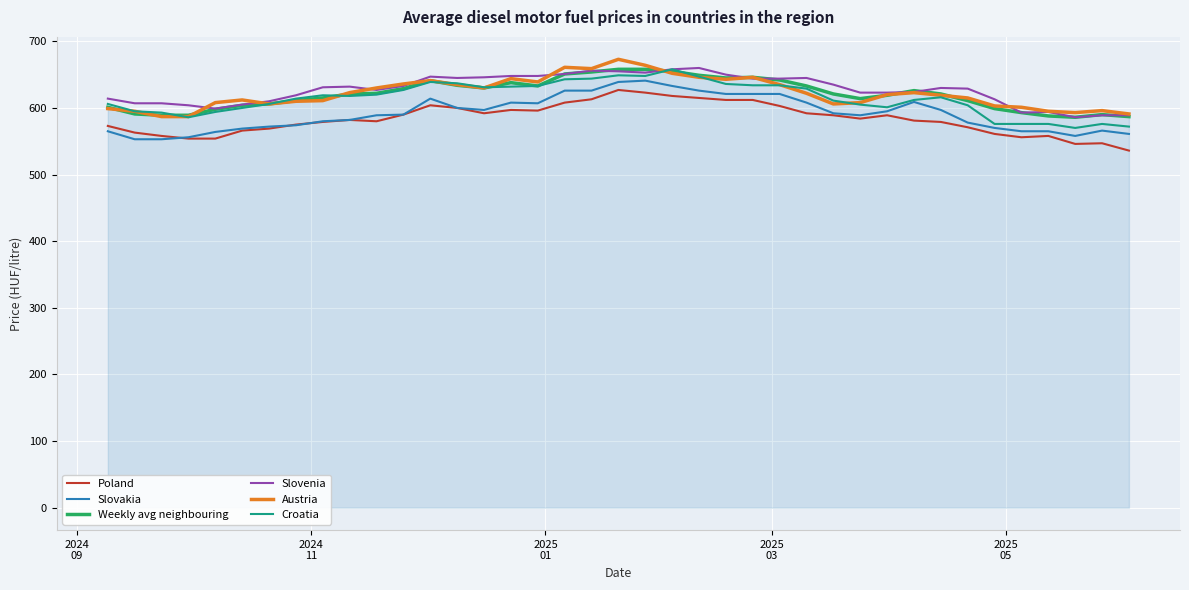

True or false: Weekly avg neighbouring and Poland intersect in this chart.

False